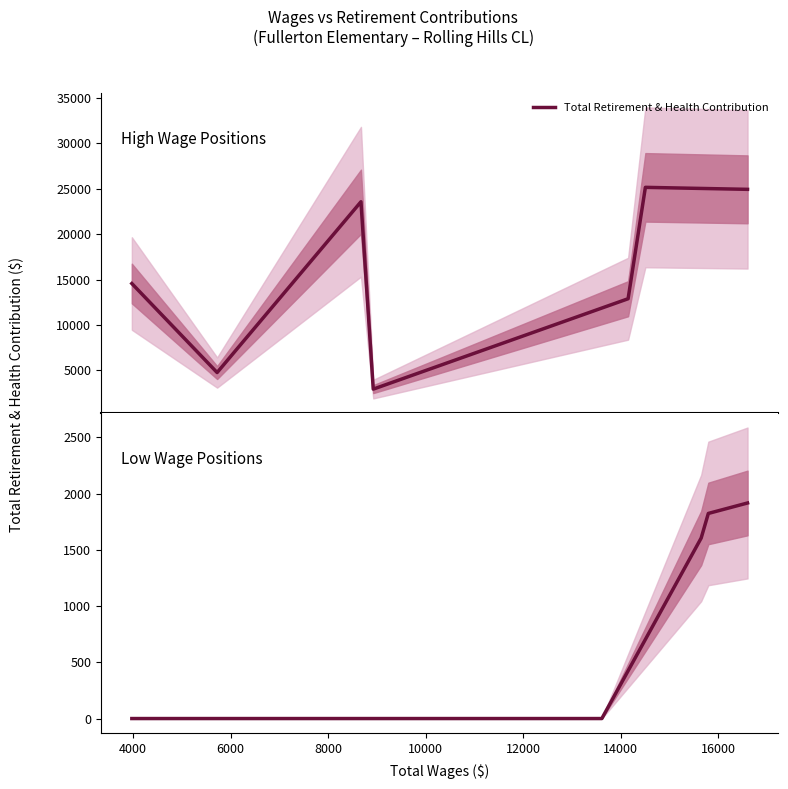

What is the difference between the second highest and minimum values?

1824